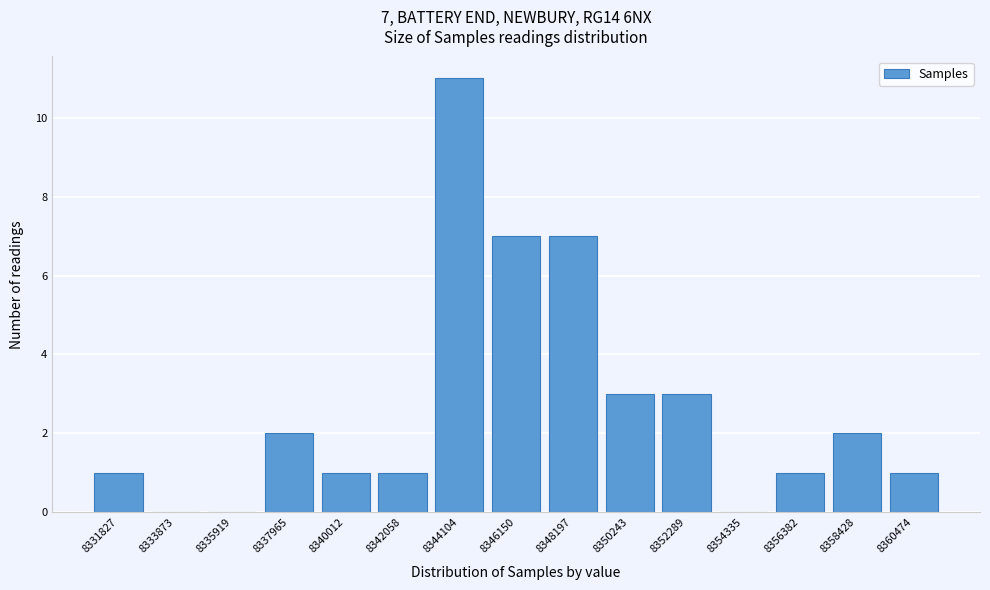

Reading right to left, list all the values displayed in this chart.

8360474=1	8358428=2	8356382=1	8354335=0	8352289=3	8350243=3	8348197=7	8346150=7	8344104=11	8342058=1	8340012=1	8337965=2	8335919=0	8333873=0	8331827=1